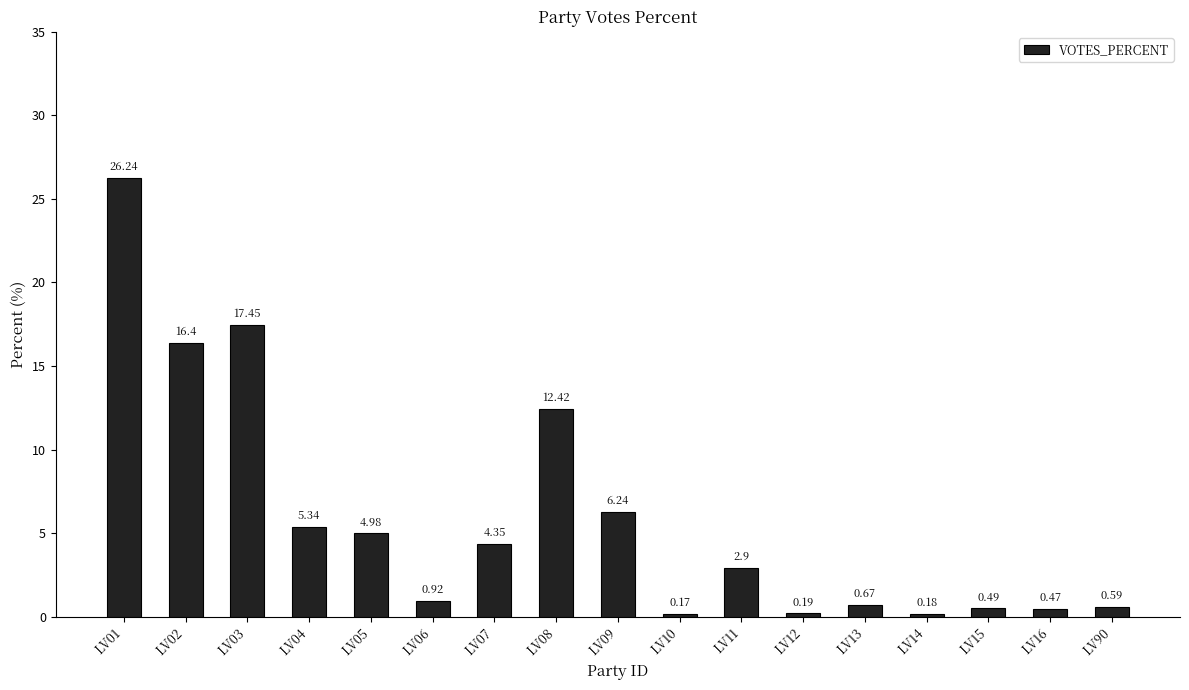

How many values are below 2?

8